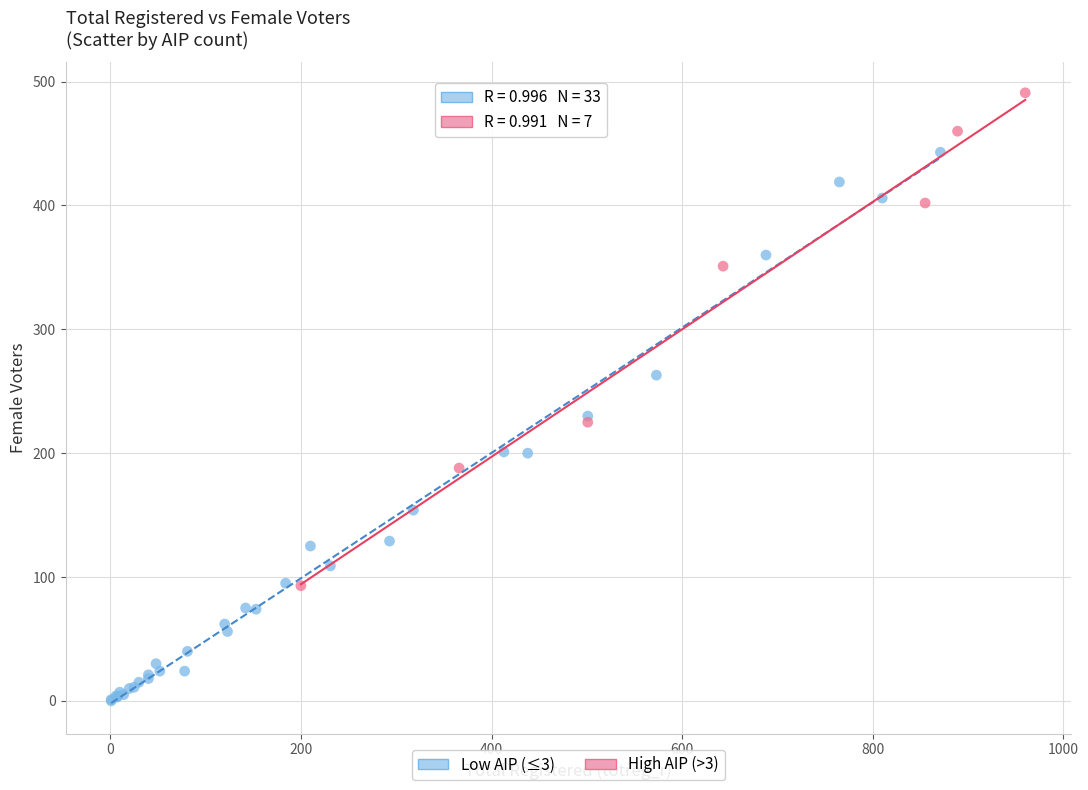

Which series reaches the maximum Y coordinate?

High AIP (>3)